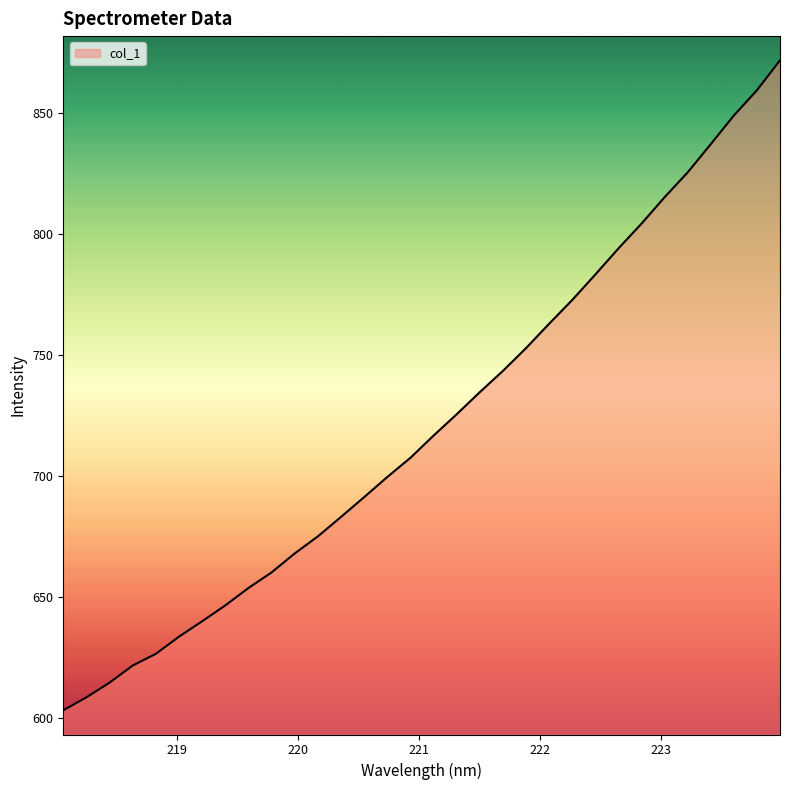

What is the minimum value shown in the chart?

603.3